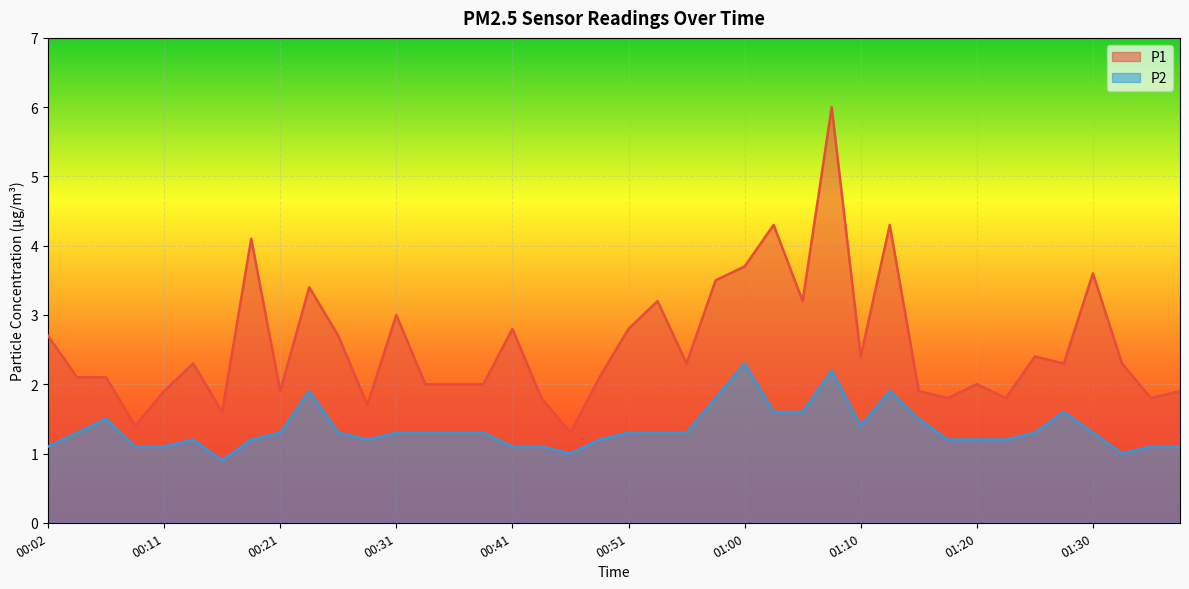

Which category has the highest value across all series?

01:08